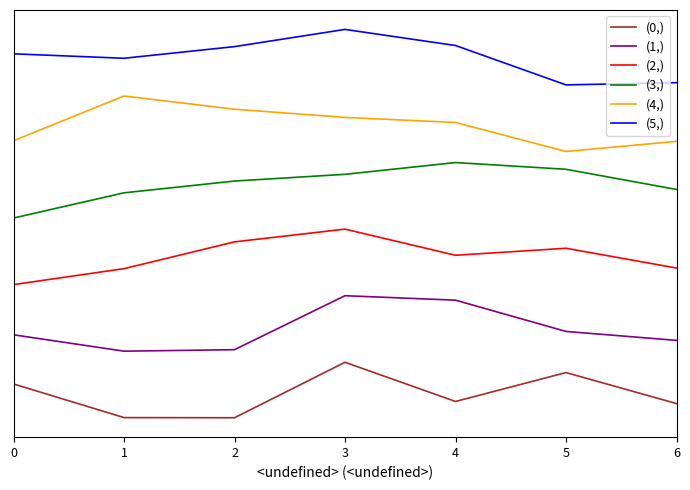

Does the chart have visible grid lines?

No